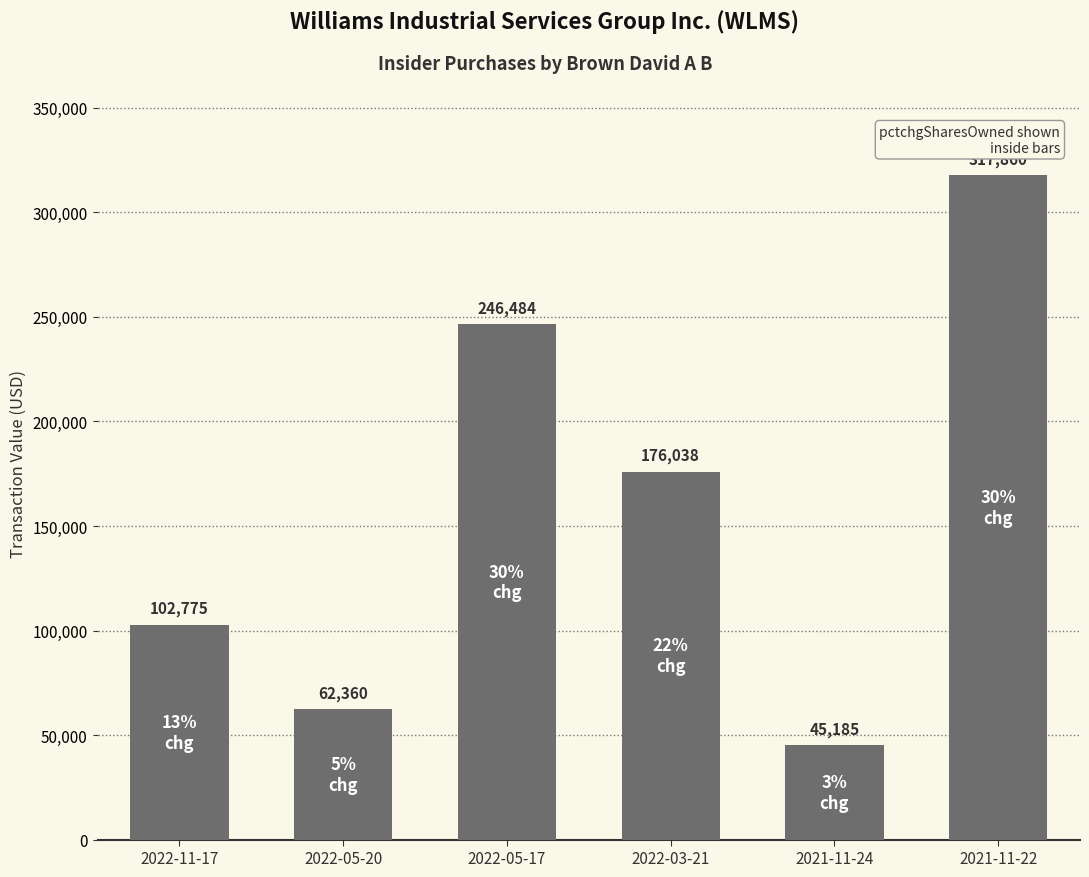

How many data points are less than 176038?

3